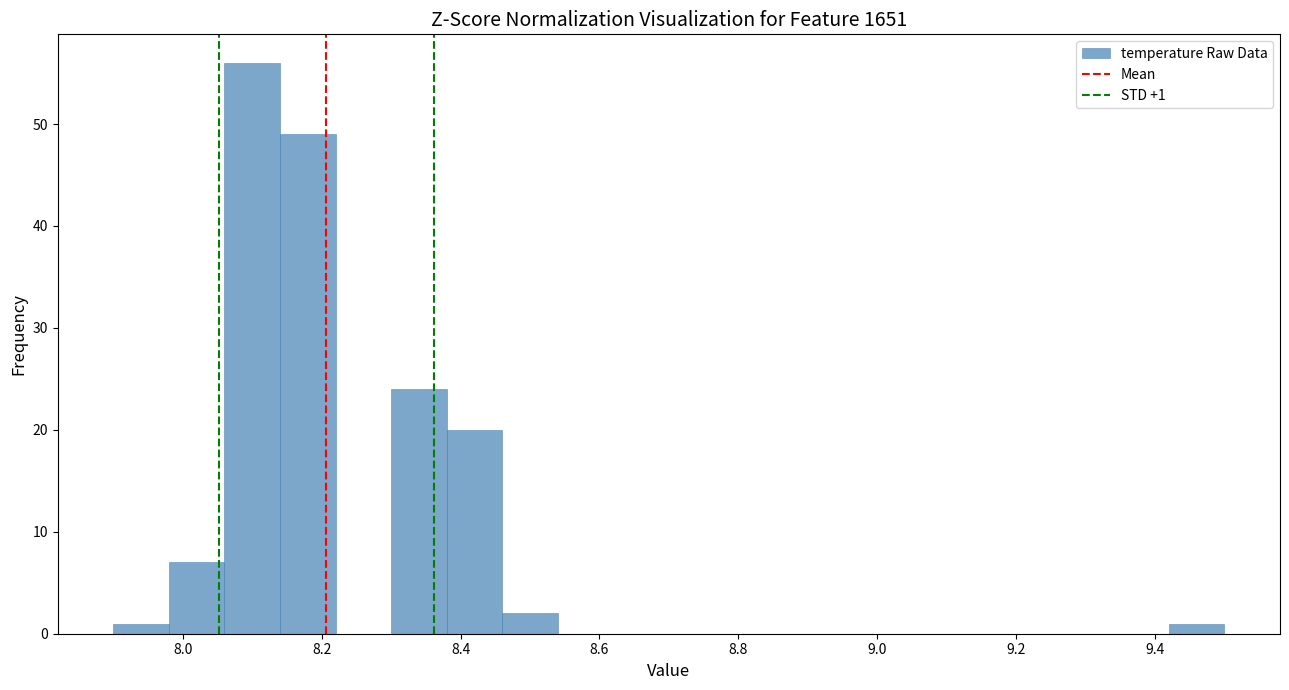

Over which range of the x-axis is the bar tallest?

8.06 to 8.14